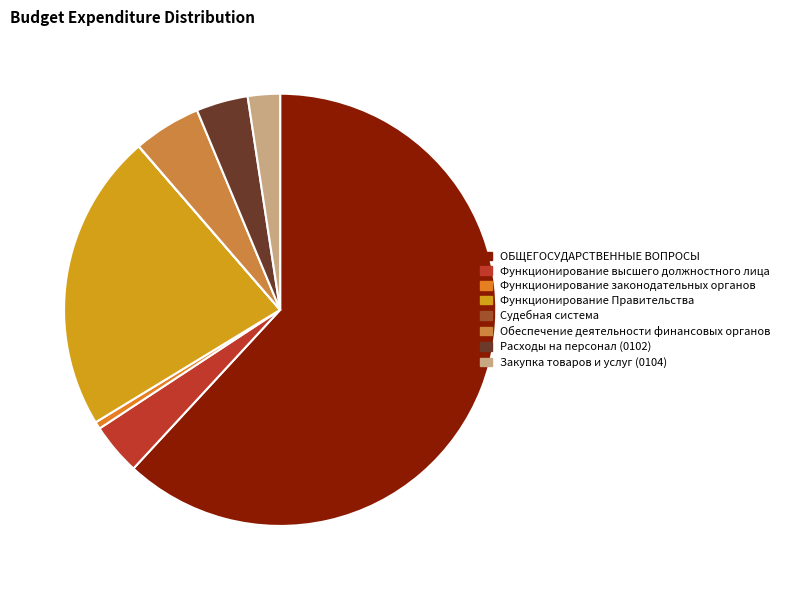

True or false: Обеспечение деятельности финансовых органов accounts for 5% of the total.

True